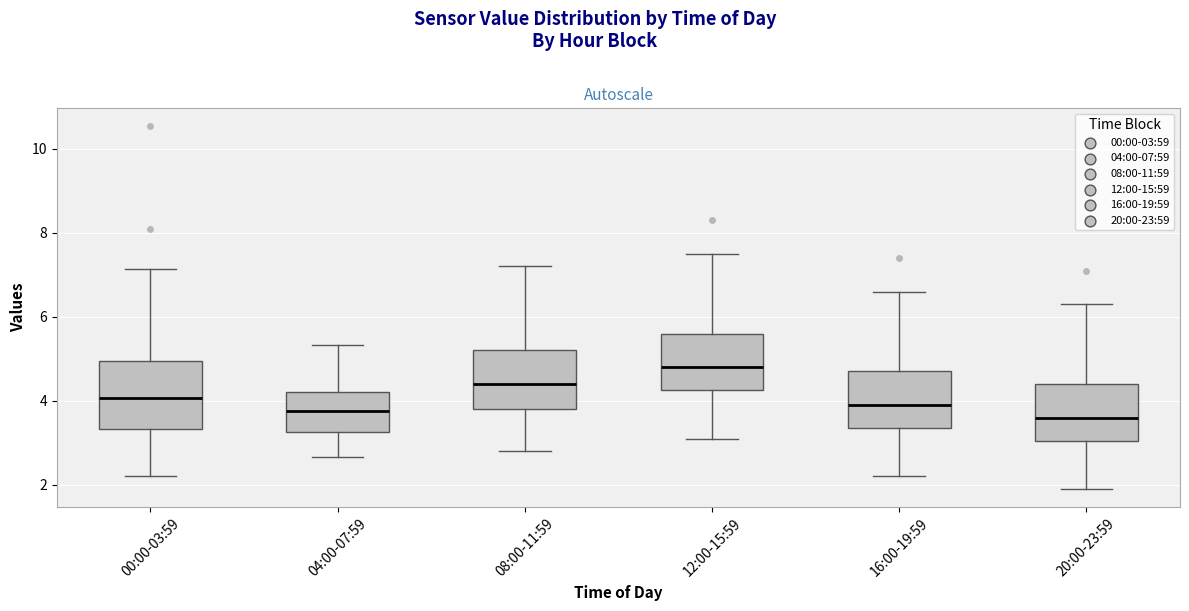

Reading left to right, read every box against the y-axis: the position of its median line, the range the box covers, and the ends of its whiskers. The values are not printed on the chart, so give them approximately, as read against the axis.

00:00-03:59: median 4.0, box 3.4 to 5.0, whiskers 2.2 to 7.2
04:00-07:59: median 3.8, box 3.2 to 4.2, whiskers 2.6 to 5.4
08:00-11:59: median 4.4, box 3.8 to 5.2, whiskers 2.8 to 7.2
12:00-15:59: median 4.8, box 4.2 to 5.6, whiskers 3.2 to 7.6
16:00-19:59: median 4.0, box 3.4 to 4.8, whiskers 2.2 to 6.6
20:00-23:59: median 3.6, box 3.0 to 4.4, whiskers 2.0 to 6.4